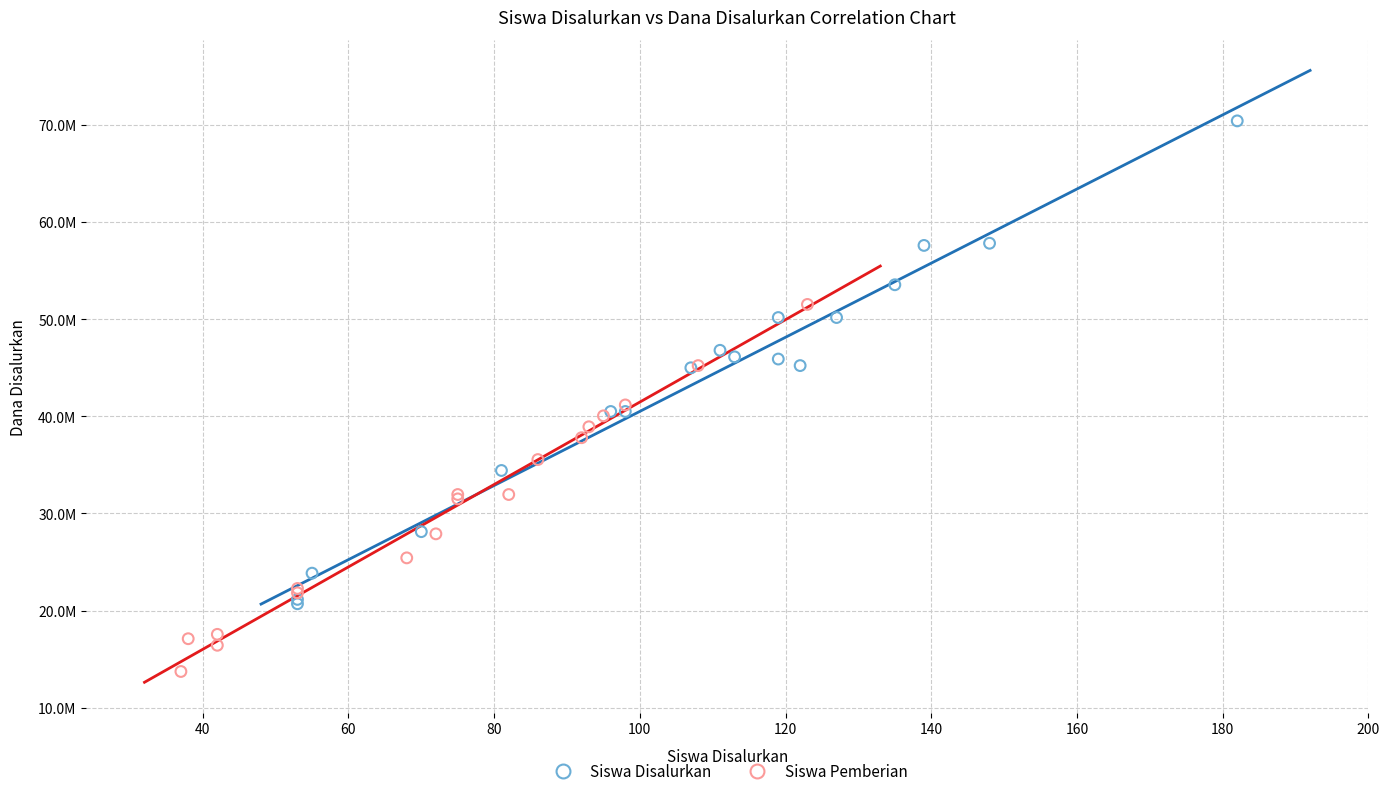

Which series has the widest spread of Y values?

Siswa Disalurkan